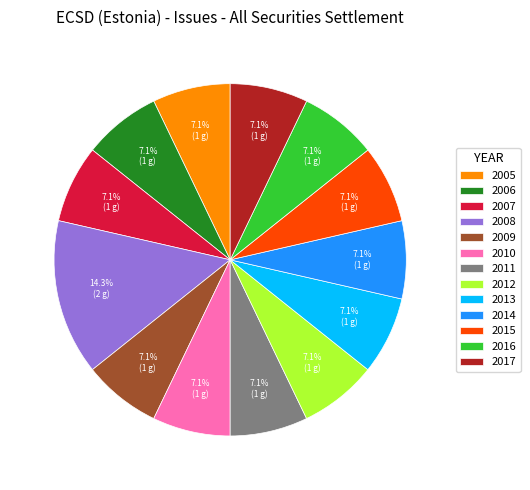

Is it true that 2010 is 7% of the pie?

True